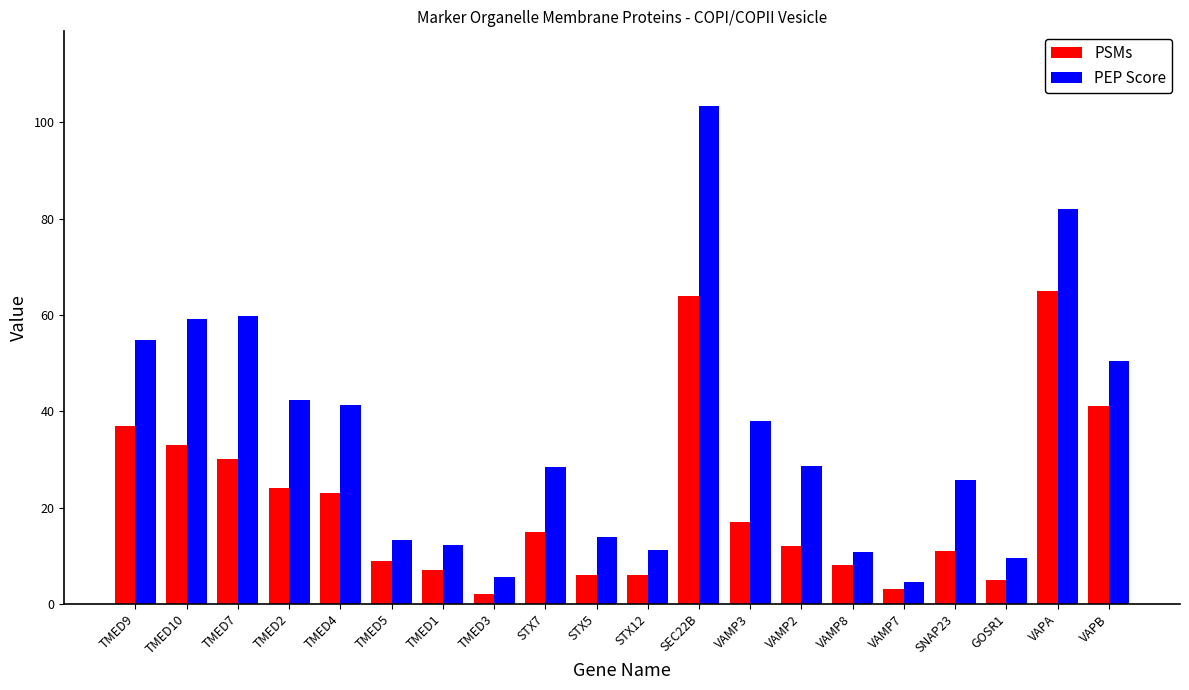

How many data points does each series have?

20